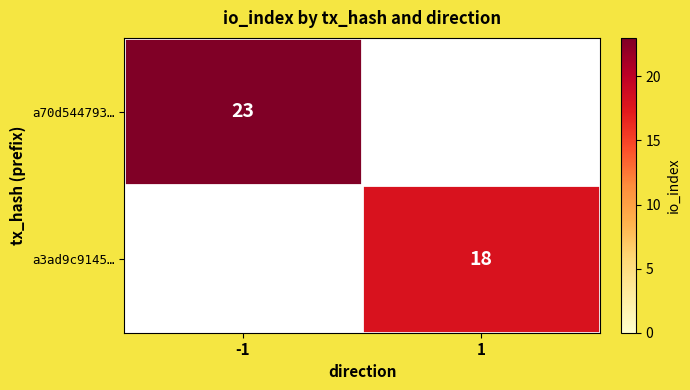

The value of a3ad9c9145… at 1 is 31. True or false?

False